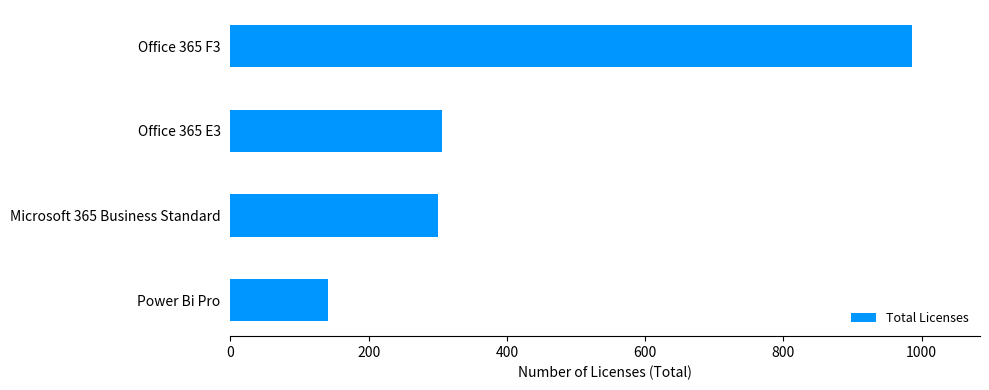

What is the sum of all values?

1734